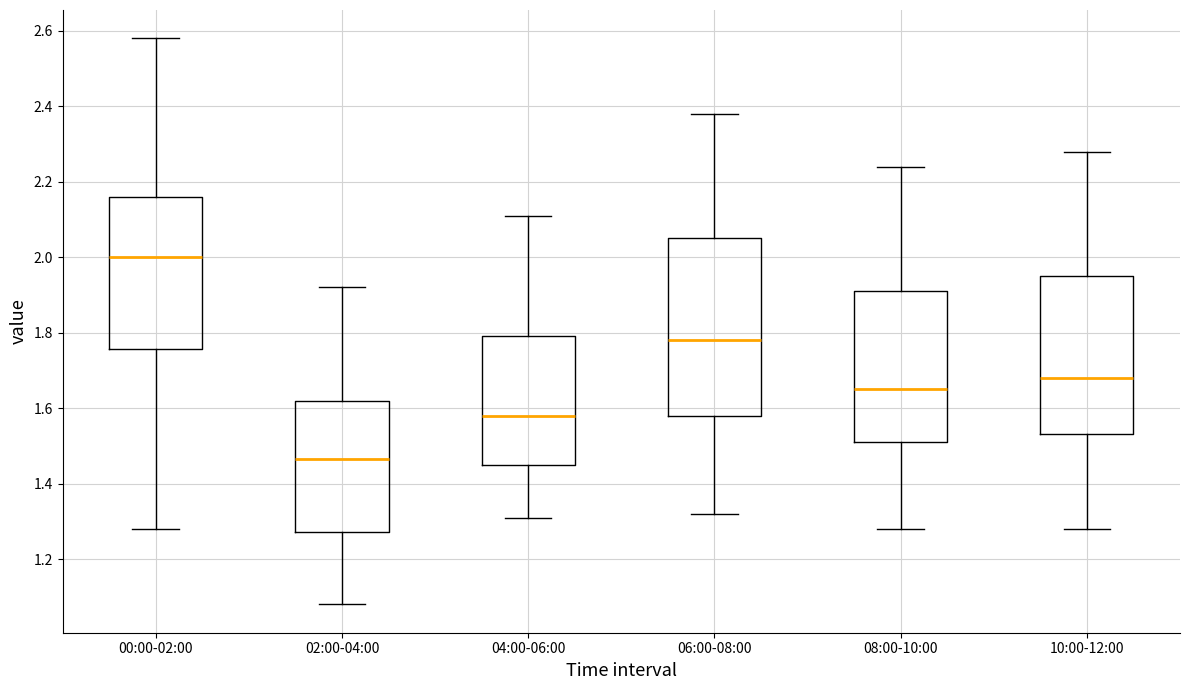

Comparing the boxes themselves (not the whiskers), which one is the tallest?

06:00-08:00